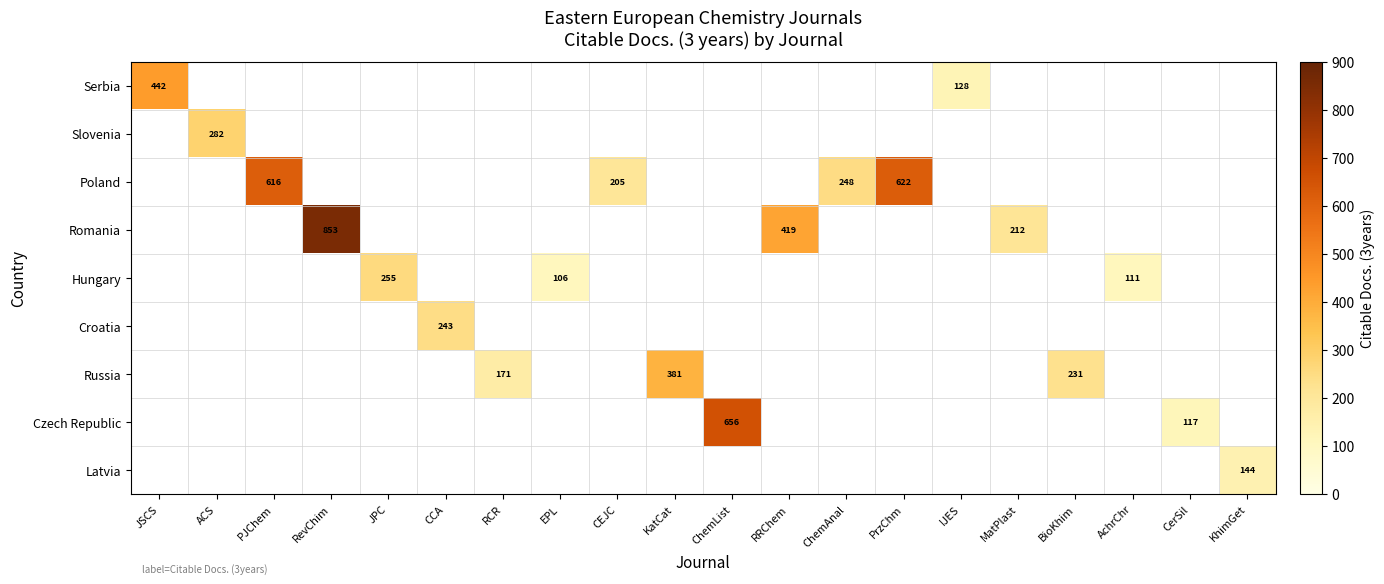

True or false: Poland has a value of 118 at ChemAnal.

False